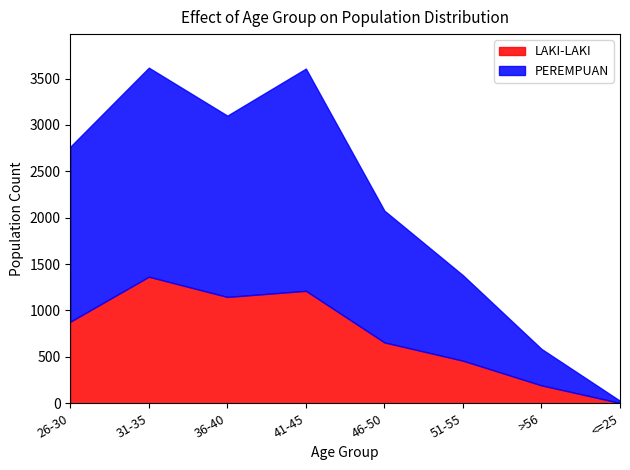

Reading left to right, transcribe all the data shown in this chart.

LAKI-LAKI: 26-30=879	31-35=1364	36-40=1146	41-45=1212	46-50=656	51-55=459	>56=193	<=25=4
PEREMPUAN: 26-30=1886	31-35=2253	36-40=1954	41-45=2395	46-50=1420	51-55=921	>56=393	<=25=23
JUMLAH: 26-30=2765	31-35=3617	36-40=3100	41-45=3607	46-50=2076	51-55=1380	>56=586	<=25=27